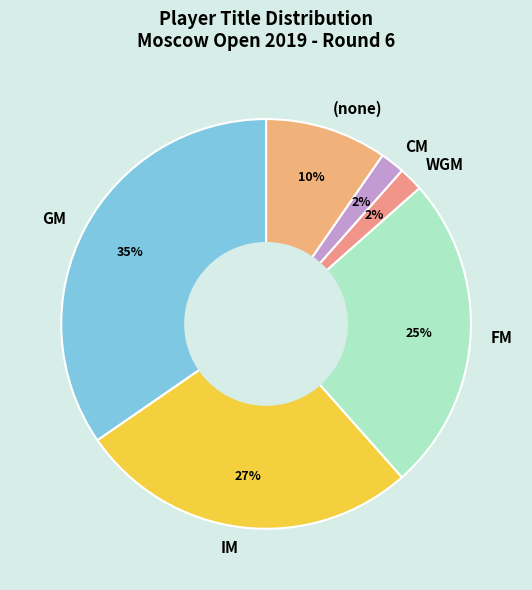

Combined, do IM and (none) account for over 50%?

No